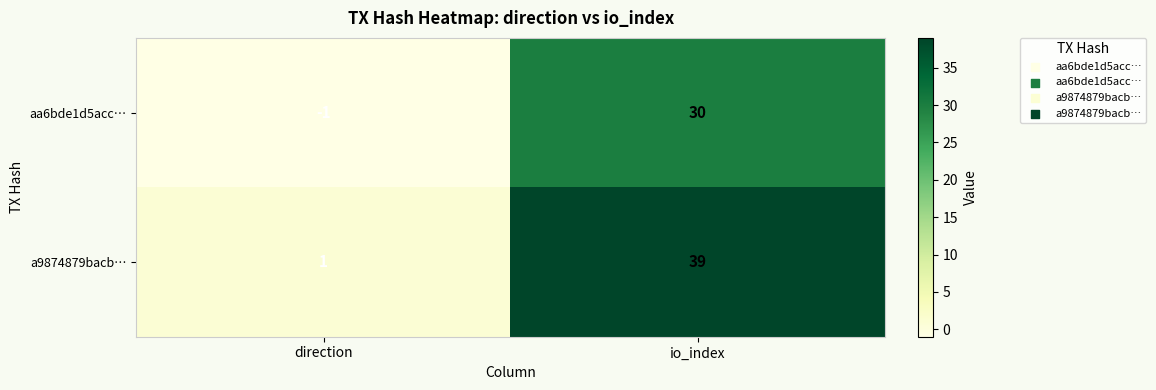

What is the sum of the a9874879bacb… values at direction and io_index?

40